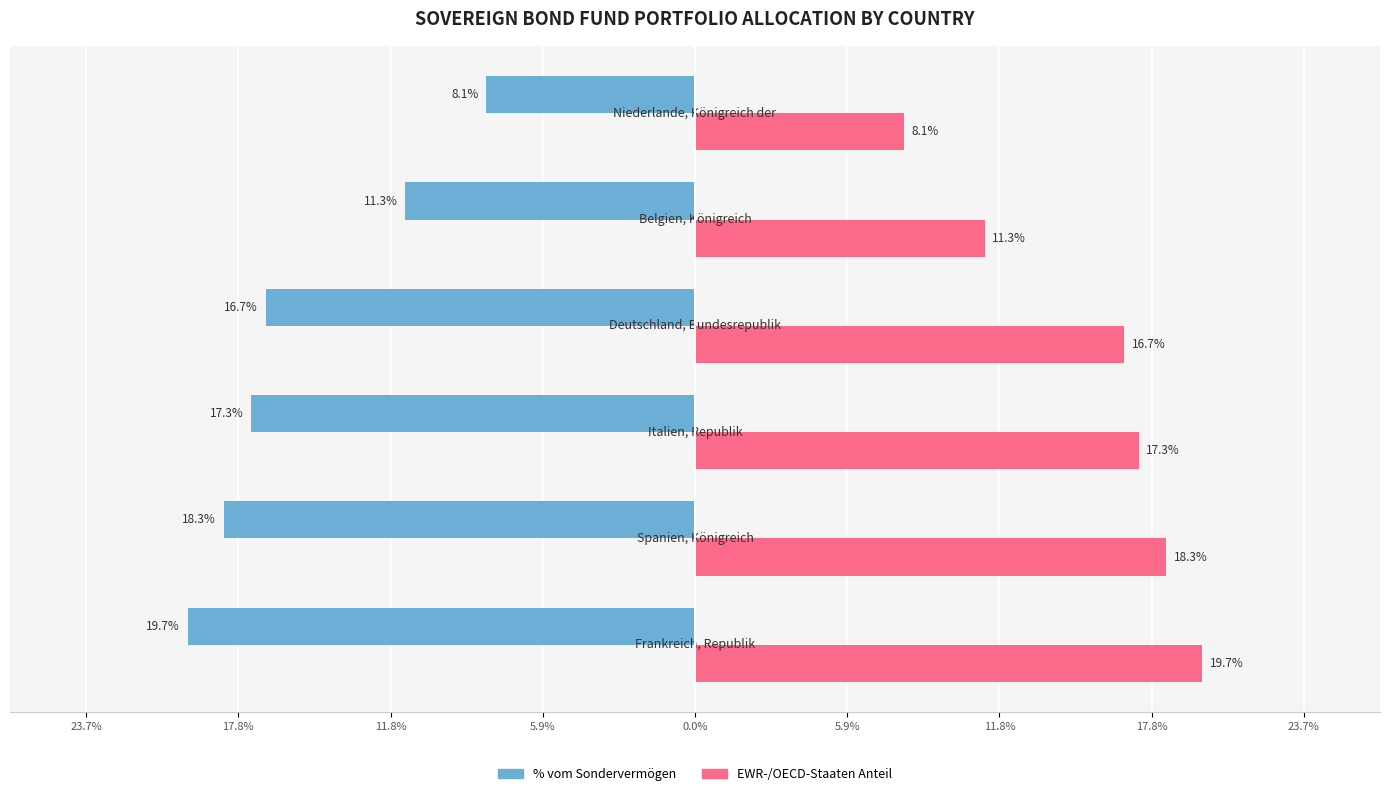

At how many categories does at least one series exceed 4?

6